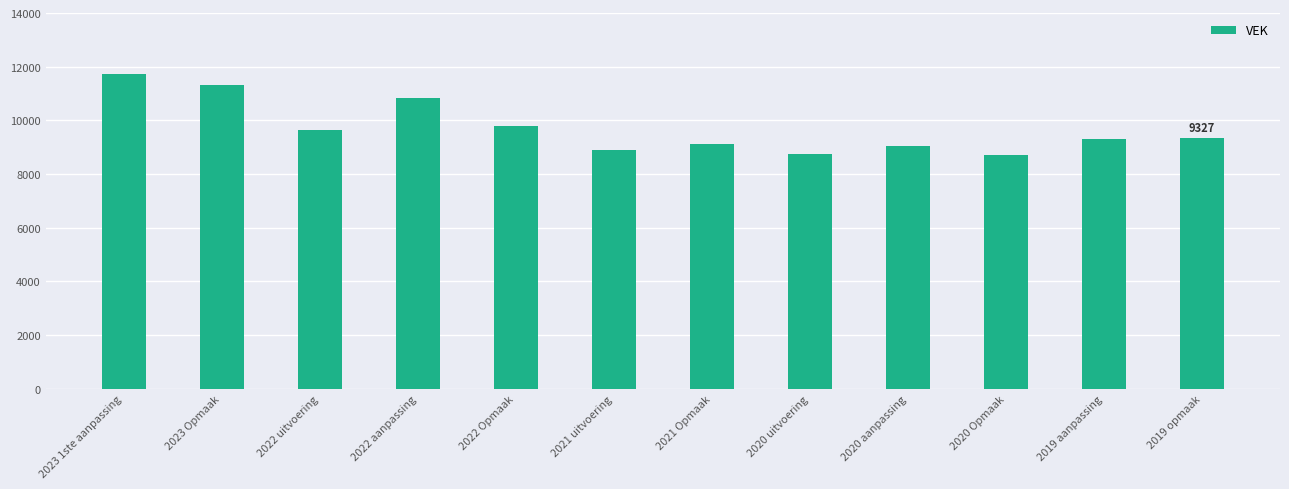

At which label is the value closest to 10225?

2022 Opmaak